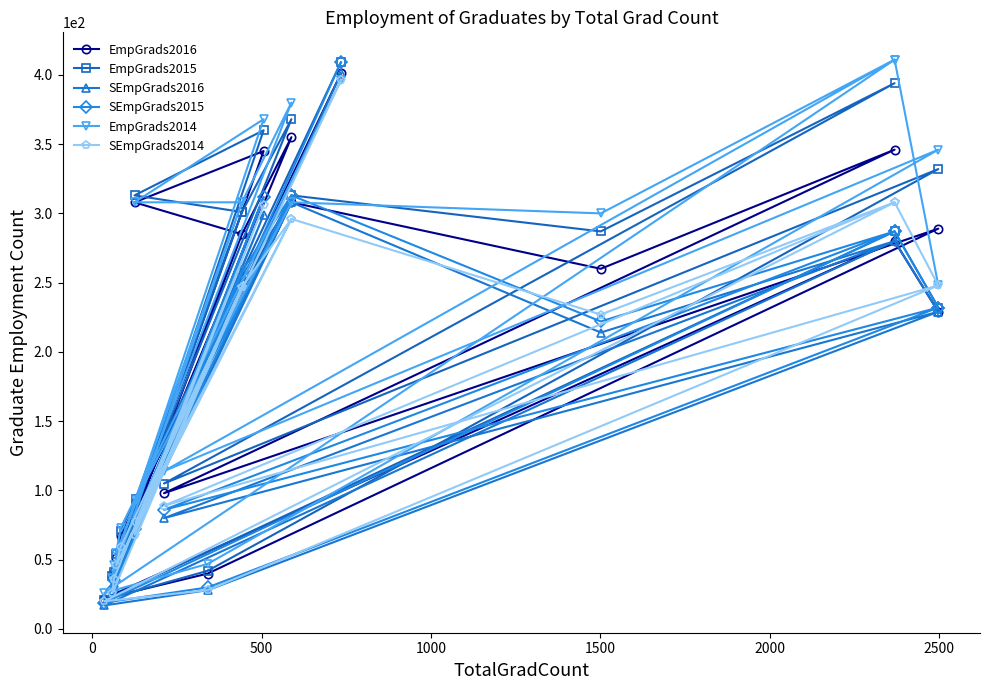

Does the chart display data point markers on the line(s)?

Yes